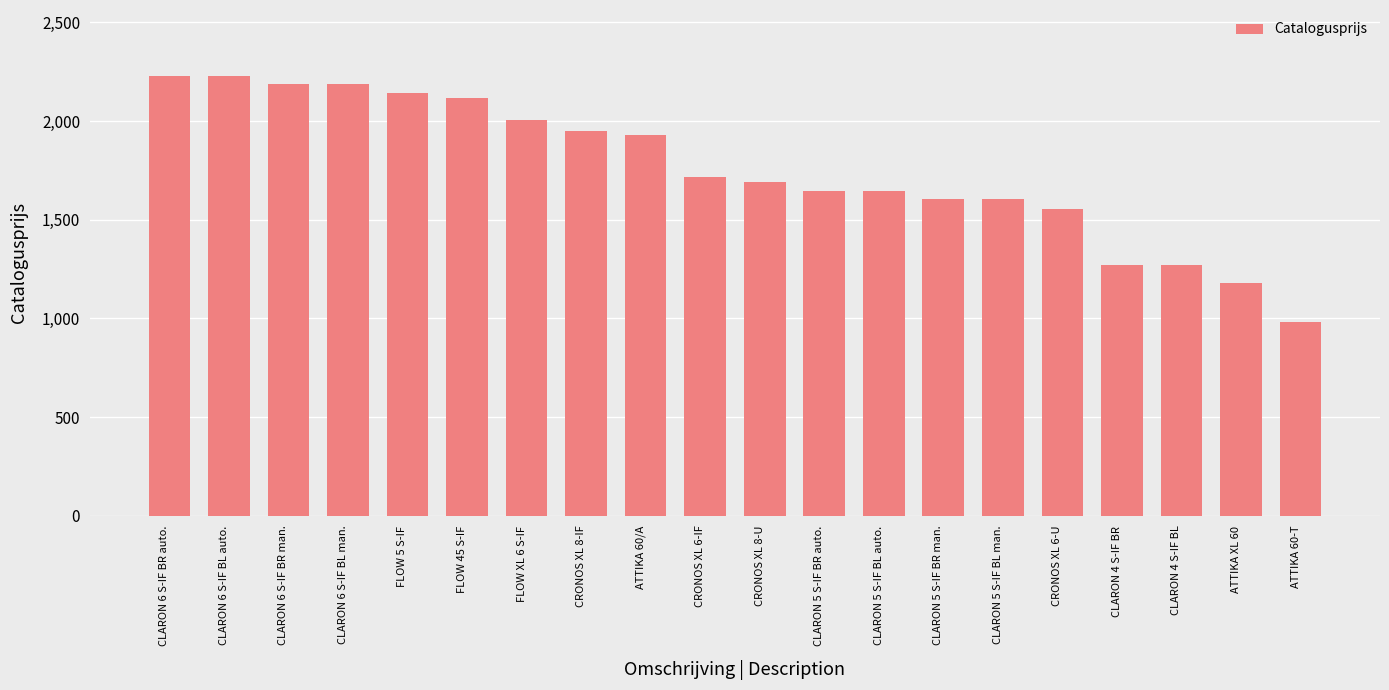

What is the sum of the values at FLOW 5 S-IF and CLARON 5 S-IF BR auto.?

3785